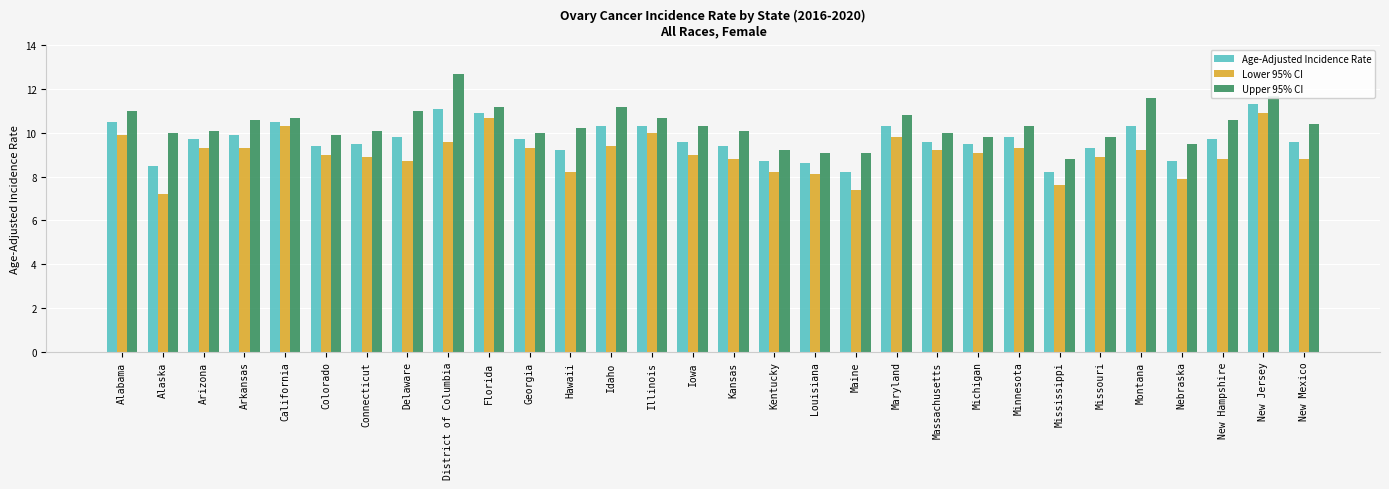

What is the difference between the maximum and minimum values in the Age-Adjusted Incidence Rate series?

3.1